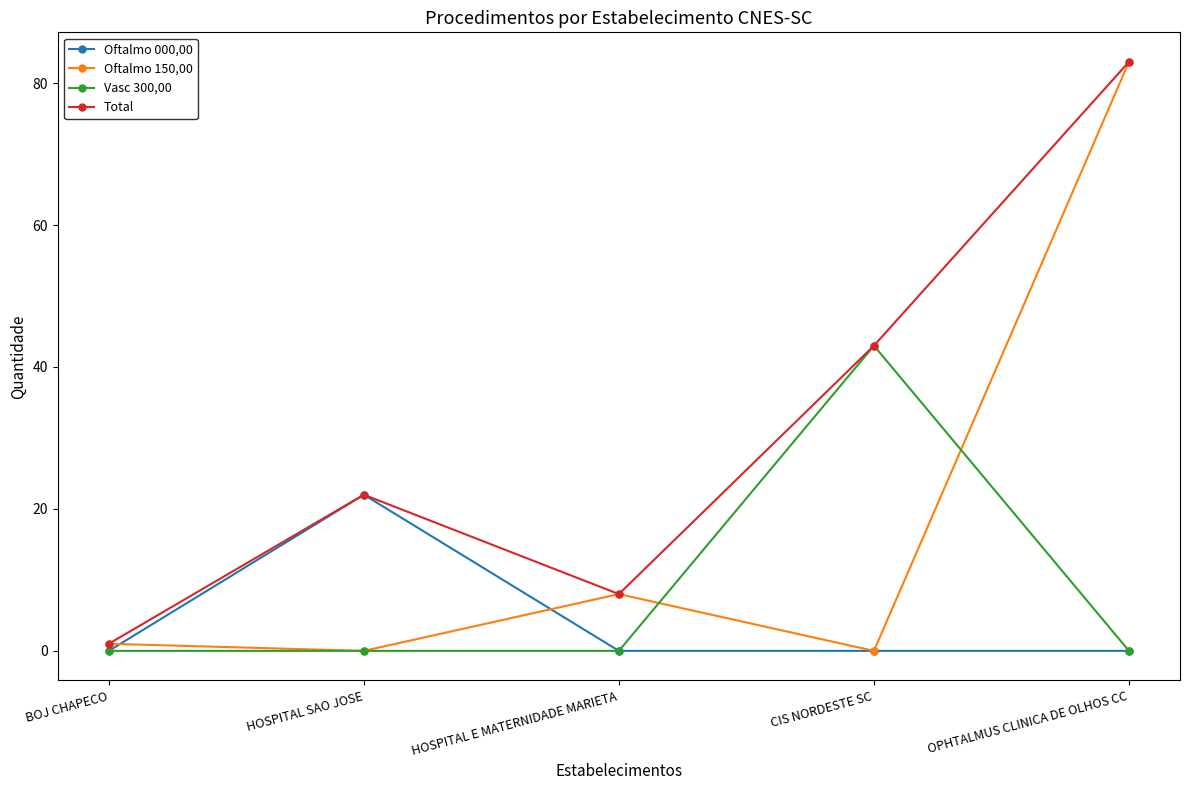

List the labels in order of Total value, largest first.

OPHTALMUS CLINICA DE OLHOS CC, CIS NORDESTE SC, HOSPITAL SAO JOSE, HOSPITAL E MATERNIDADE MARIETA, BOJ CHAPECO